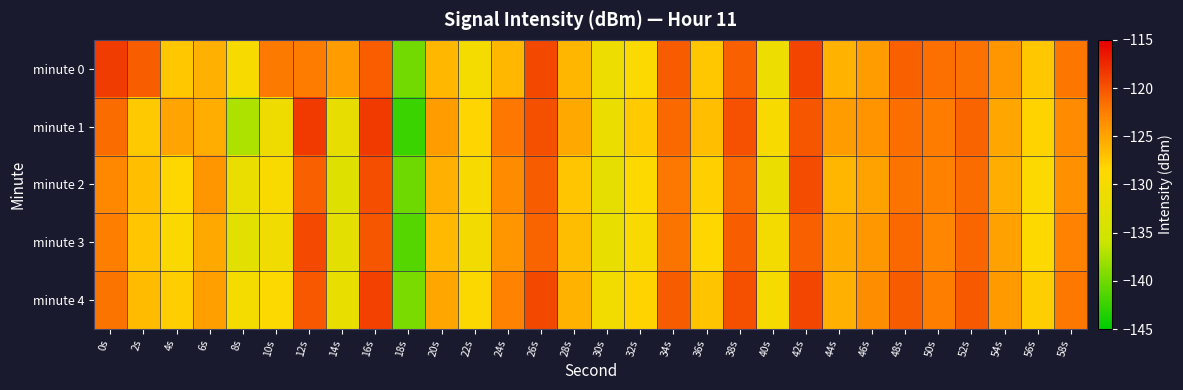

At which category does the chart reach its minimum across all series?

18s